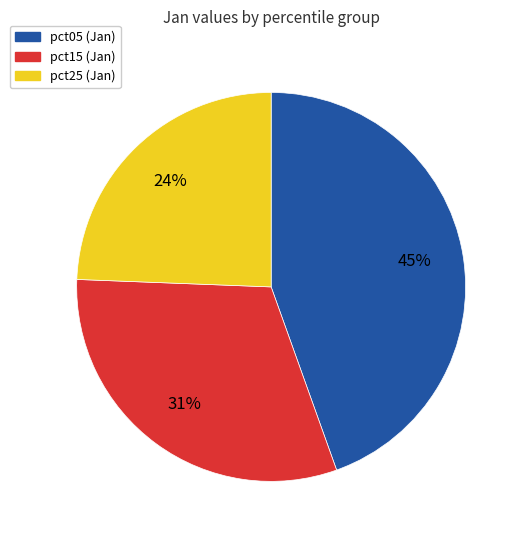

Count the number of slices in the pie.

3